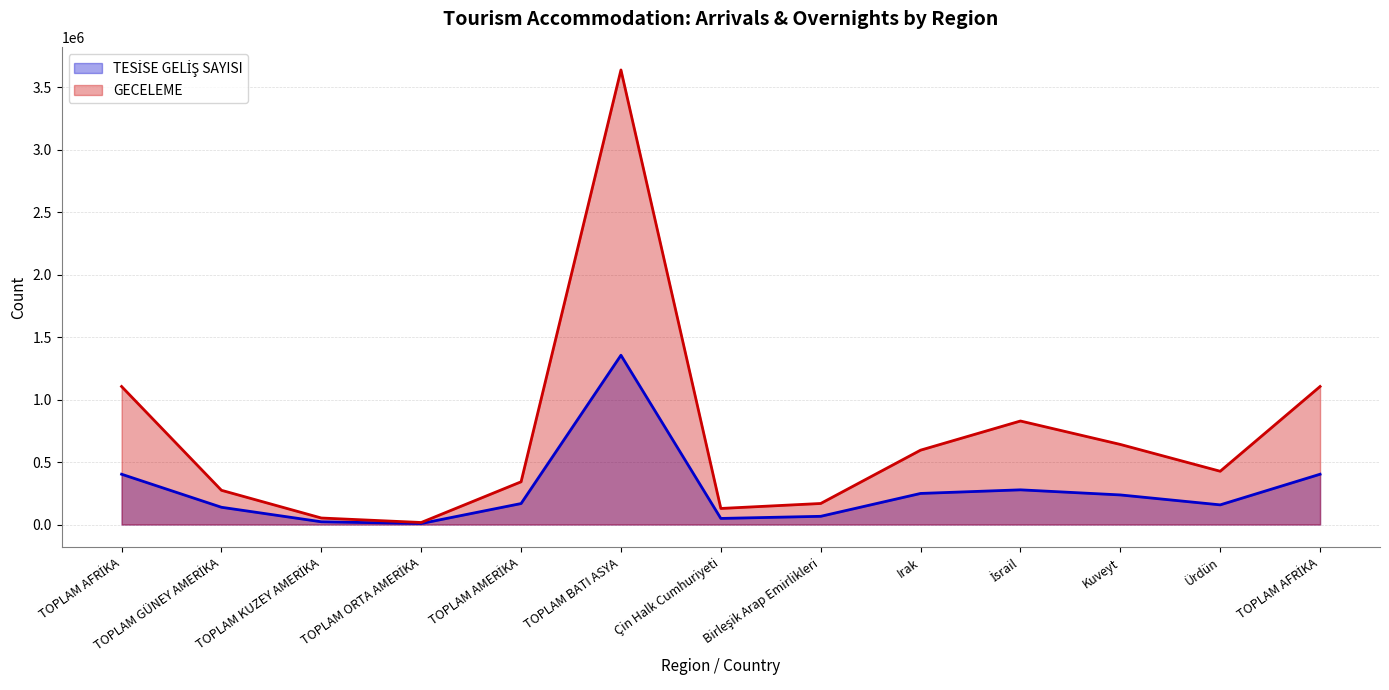

How many values in the TESİSE GELİŞ SAYISI series exceed 167862?

6